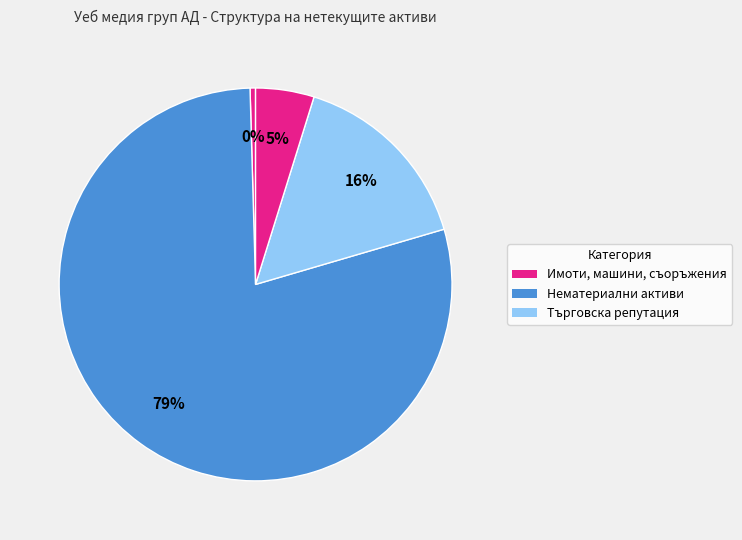

What is the smallest slice in the pie chart?

Финансови активи